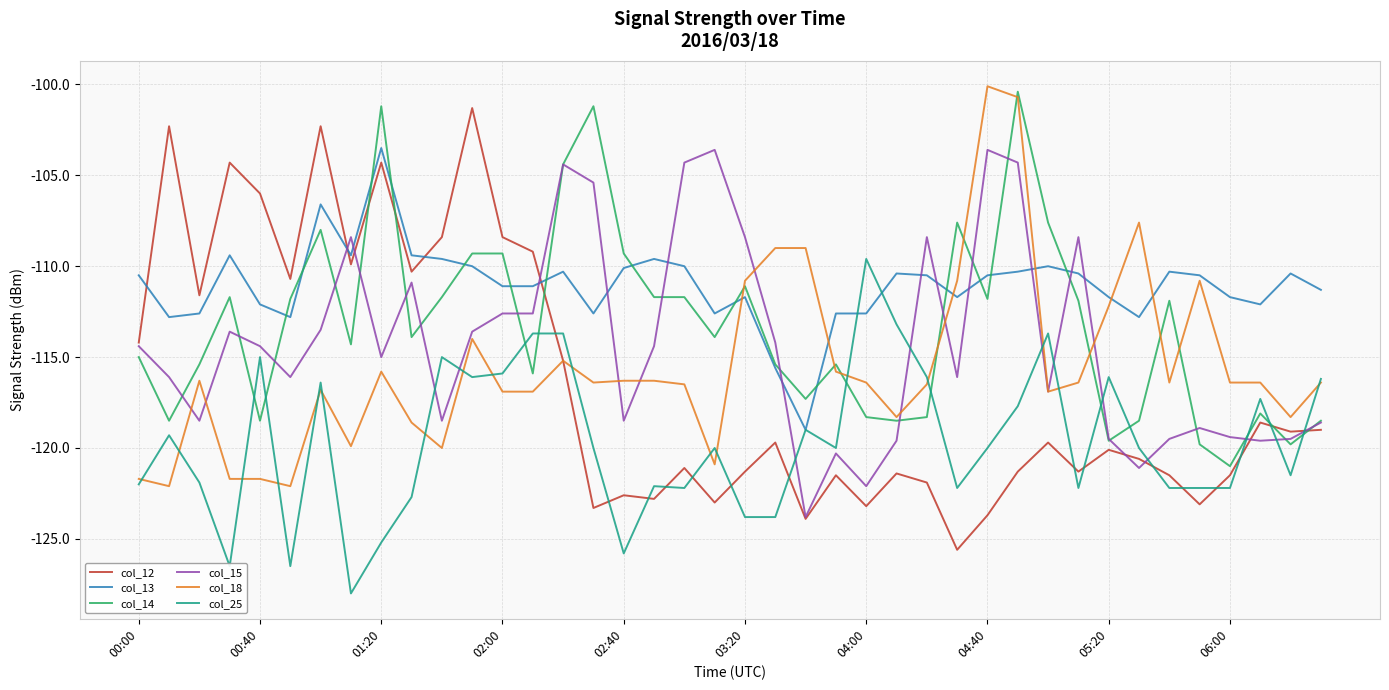

True or false: col_25 has more than 2 interior local peaks.

True